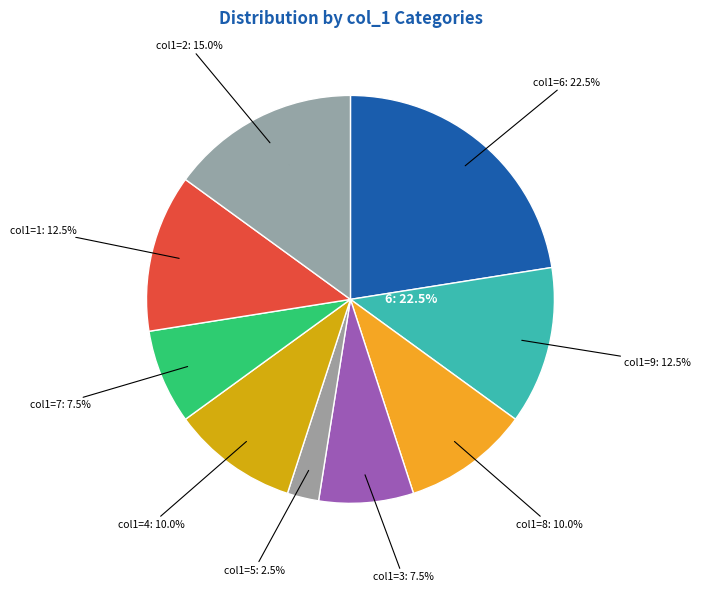

The 9 slice represents 5% of the pie. True or false?

False